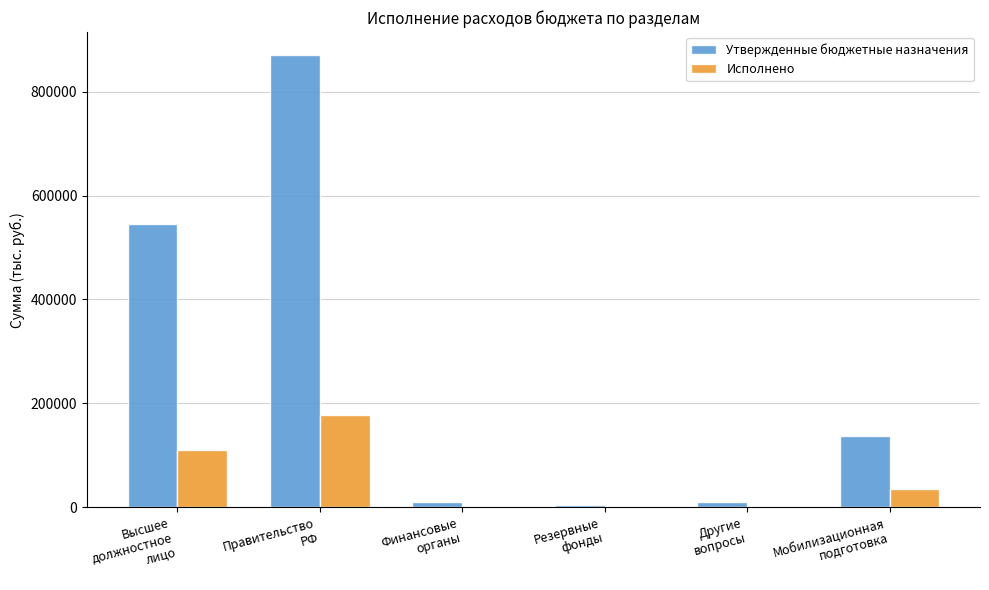

What is the greatest value displayed?

870983.0